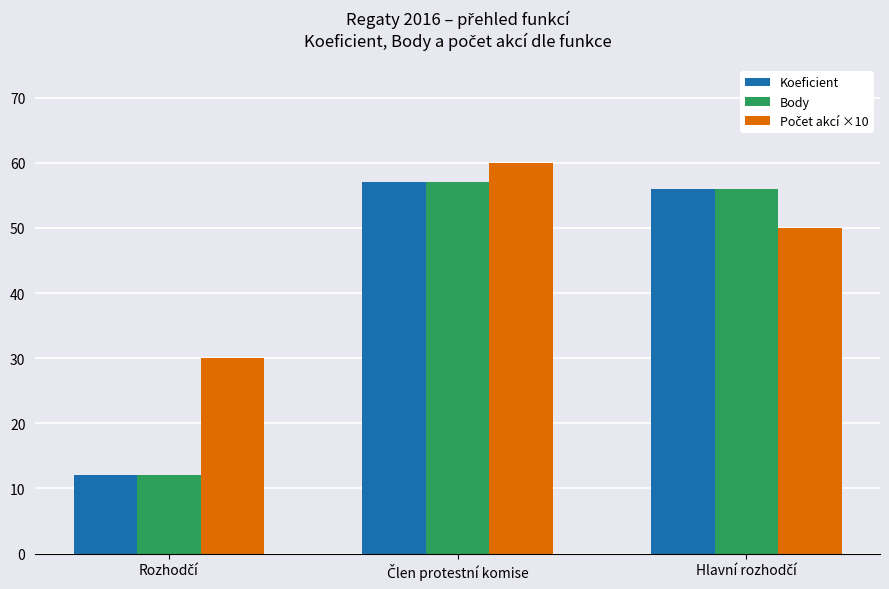

What is the highest value of the Body series?

57